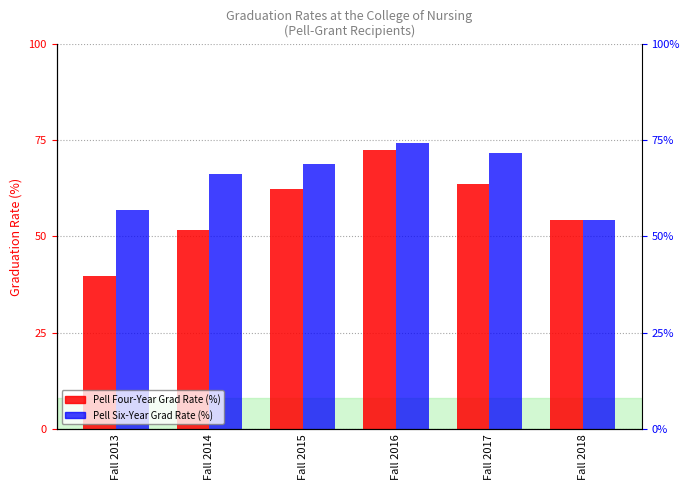

What is the difference between the second highest and minimum values in the Pell Six-Year Grad Rate (%) series?

17.3